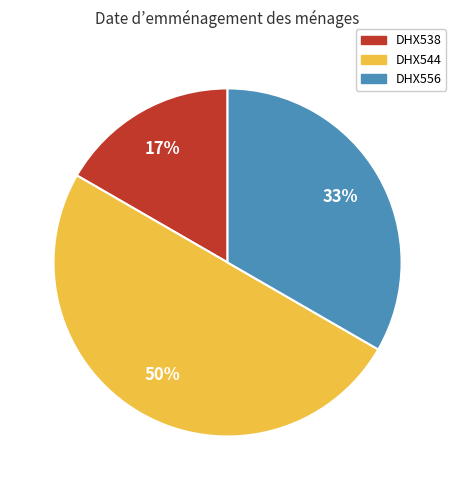

To the nearest percent, what percentage of the pie is DHX544?

50%